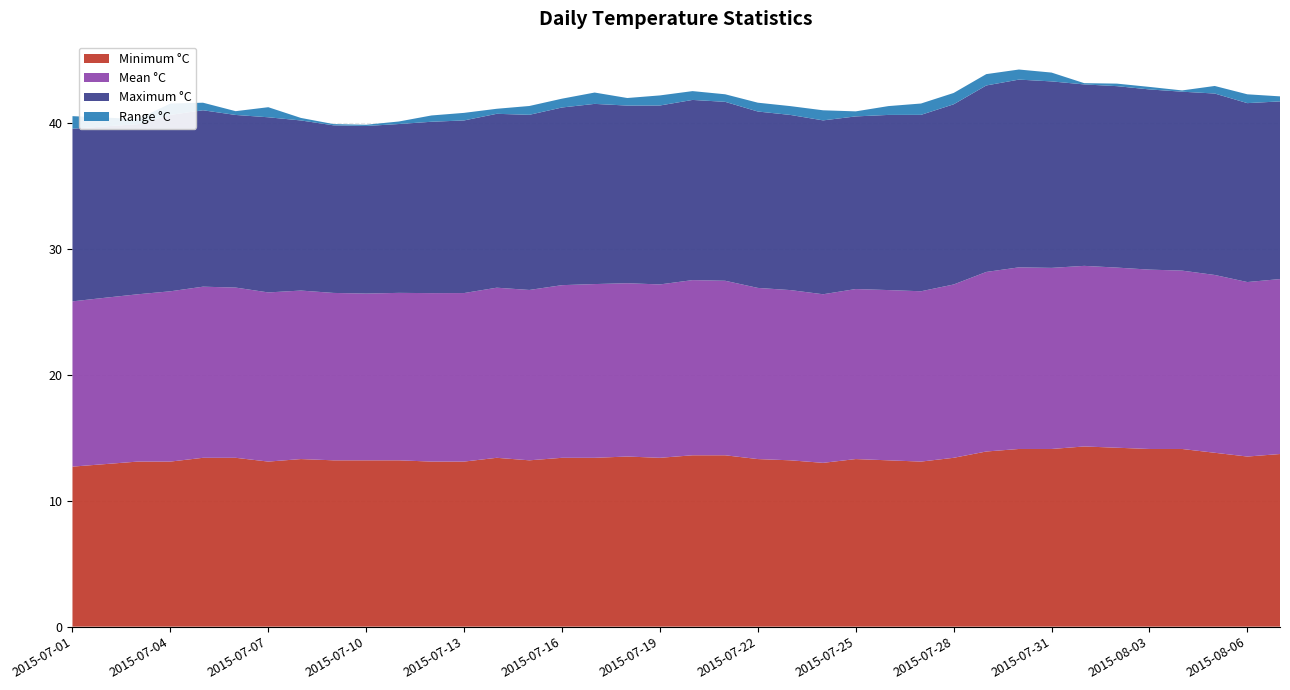

Reading right to left, transcribe all the data shown in this chart.

Minimum °C: 13.7	13.5	13.8	14.1	14.1	14.2	14.3	14.1	14.1	13.9	13.4	13.1	13.2	13.3	13.0	13.2	13.3	13.6	13.6	13.4	13.5	13.4	13.4	13.2	13.4	13.1	13.1	13.2	13.2	13.2	13.3	13.1	13.4	13.4	13.1	13.1	12.9	12.7
Mean °C: 13.9	13.8	14.1	14.2	14.2	14.3	14.3	14.4	14.4	14.2	13.8	13.5	13.5	13.5	13.4	13.5	13.6	13.8	13.9	13.8	13.8	13.8	13.7	13.5	13.5	13.4	13.4	13.3	13.2	13.3	13.4	13.4	13.5	13.6	13.5	13.3	13.2	13.1
Maximum °C: 14.1	14.2	14.4	14.2	14.3	14.4	14.4	14.8	14.9	14.8	14.3	14.0	13.9	13.7	13.8	13.9	14.0	14.2	14.3	14.2	14.1	14.3	14.1	13.9	13.8	13.7	13.6	13.4	13.3	13.3	13.5	13.9	13.7	14.0	14.0	13.5	13.6	13.7
Range °C: 0.4	0.7	0.6	0.1	0.2	0.2	0.1	0.7	0.8	0.9	0.9	0.9	0.7	0.4	0.8	0.7	0.7	0.6	0.7	0.8	0.6	0.9	0.7	0.7	0.4	0.6	0.5	0.2	0.1	0.1	0.2	0.8	0.3	0.6	0.9	0.4	0.7	1.0